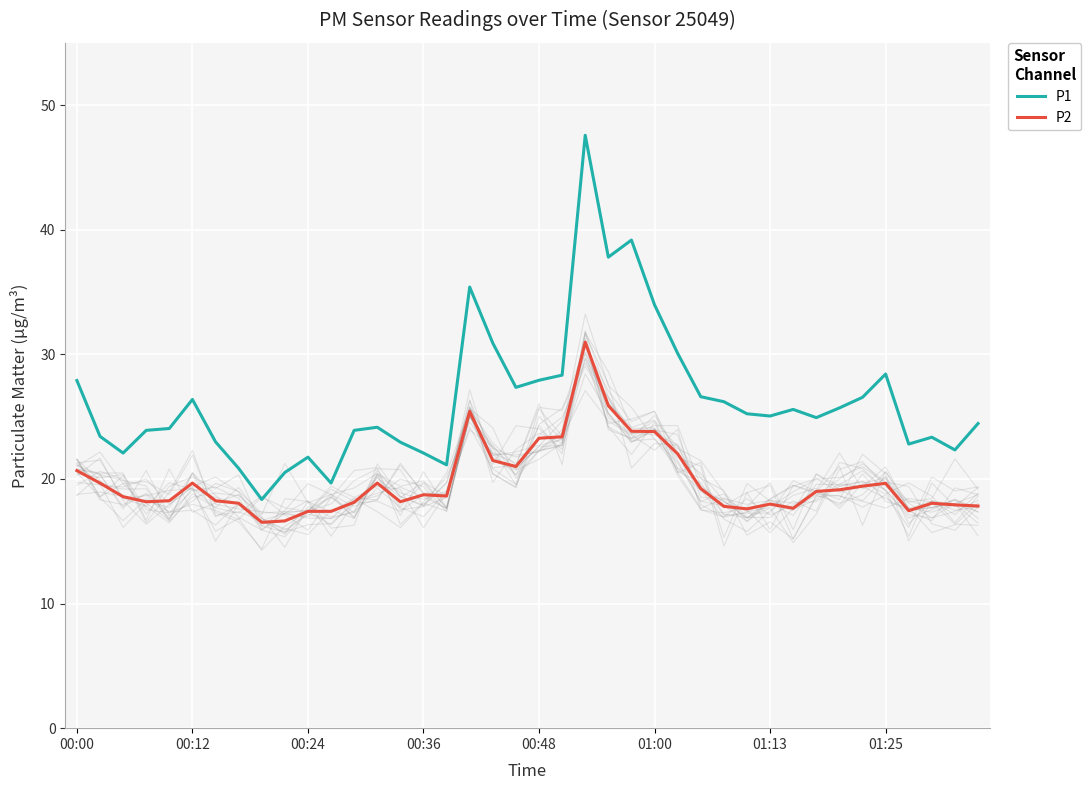

What are all the series names shown in the legend?

P1, P2